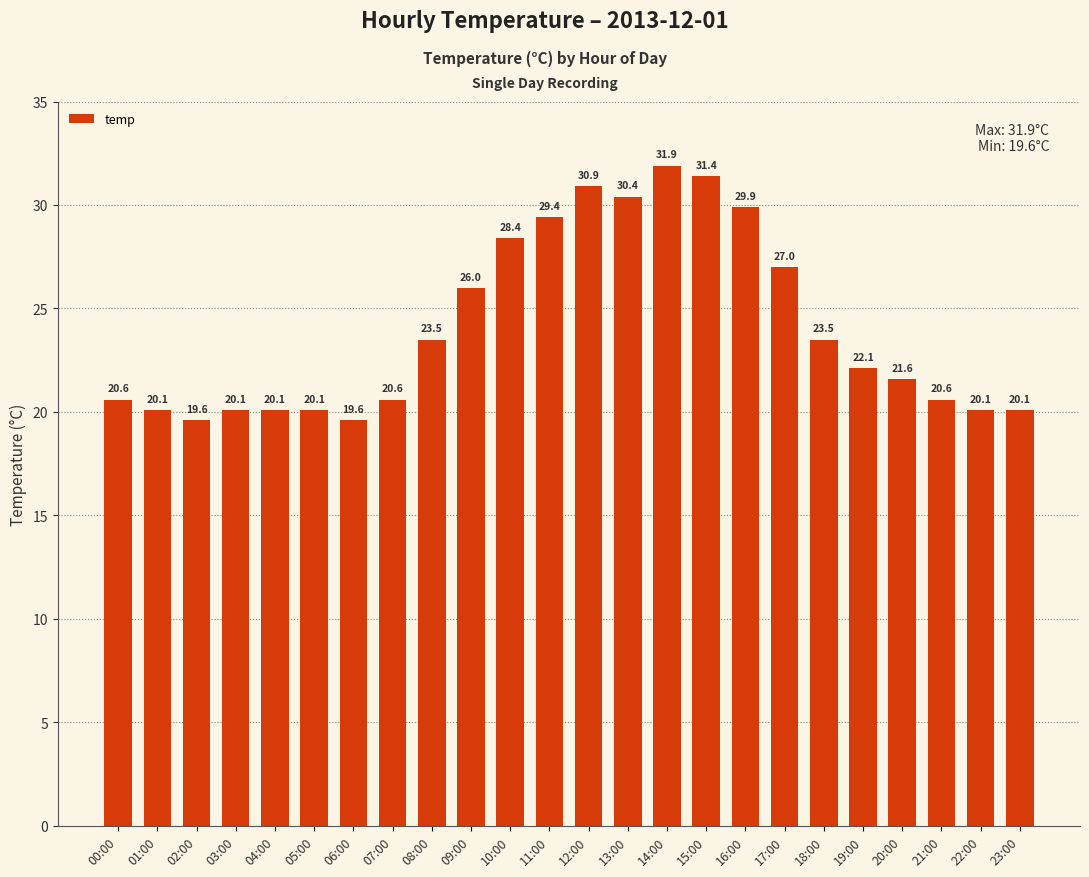

What is the sum of the values at 18:00 and 03:00?

43.6